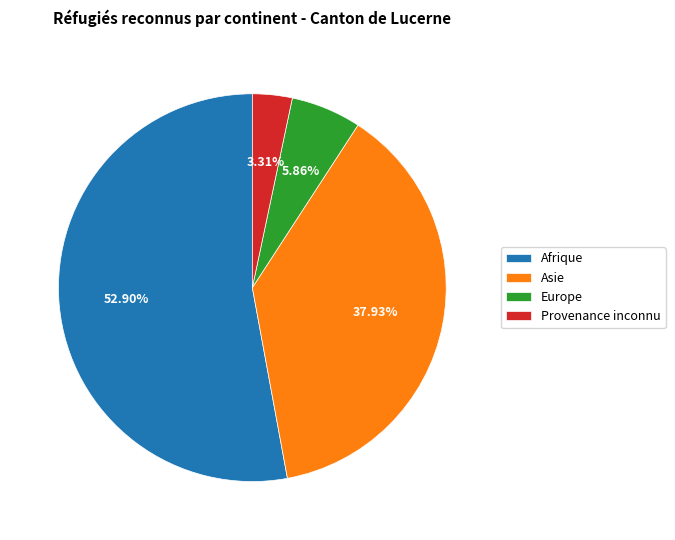

How many segments does this pie chart have?

4